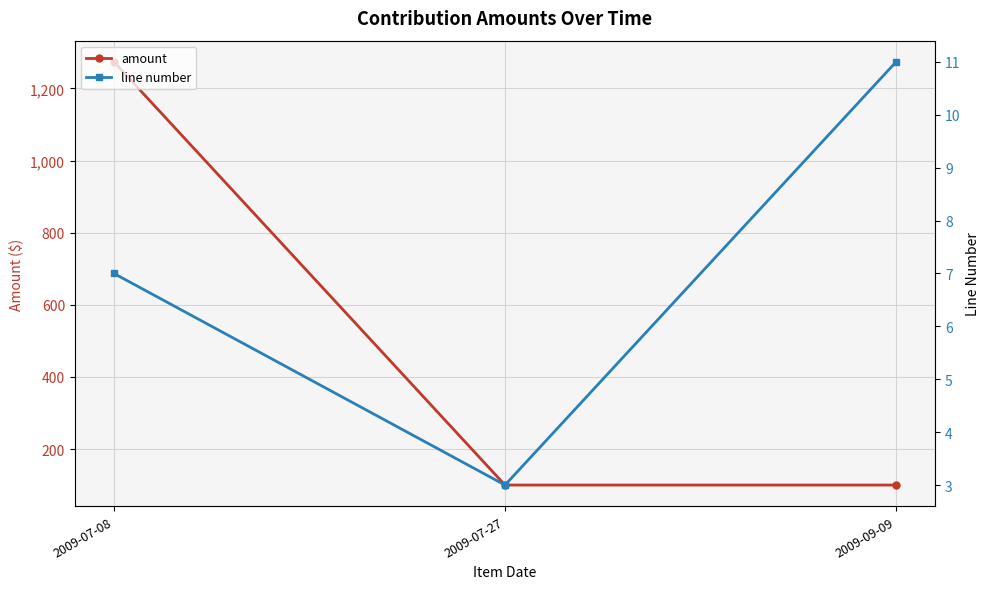

Reading left to right, list all the values displayed in this chart.

amount: 2009-07-08=1274.0	2009-07-27=100.0	2009-09-09=100.0
line number: 2009-07-08=7.0	2009-07-27=3.0	2009-09-09=11.0